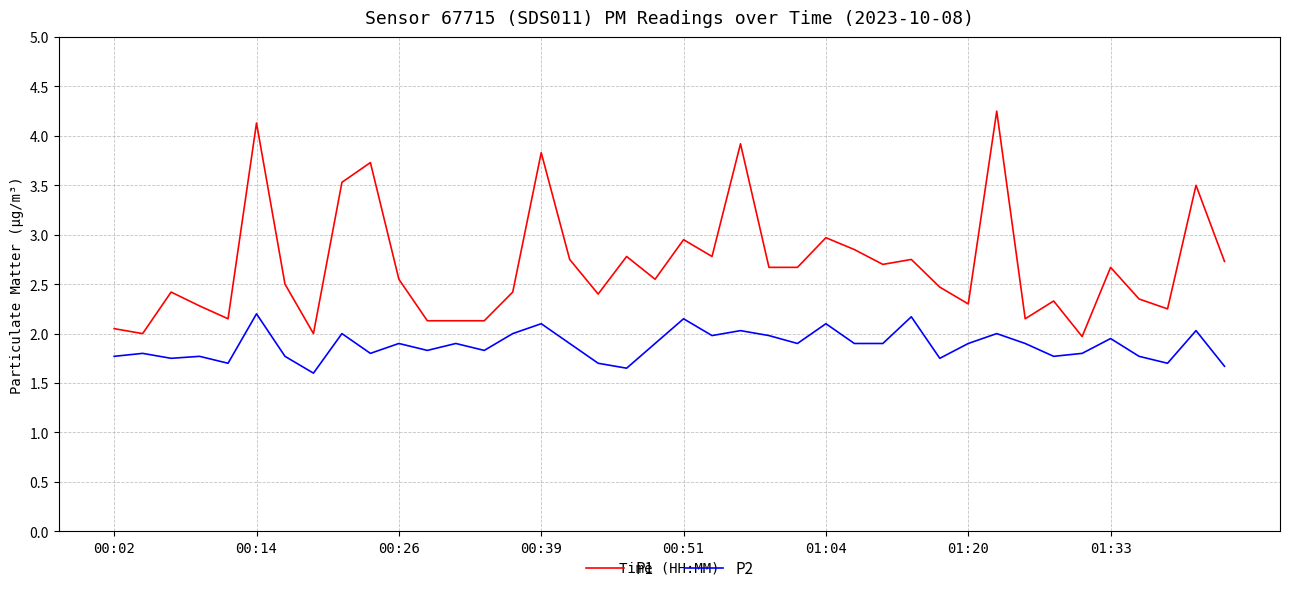

Which series has the largest range (max minus min)?

P1